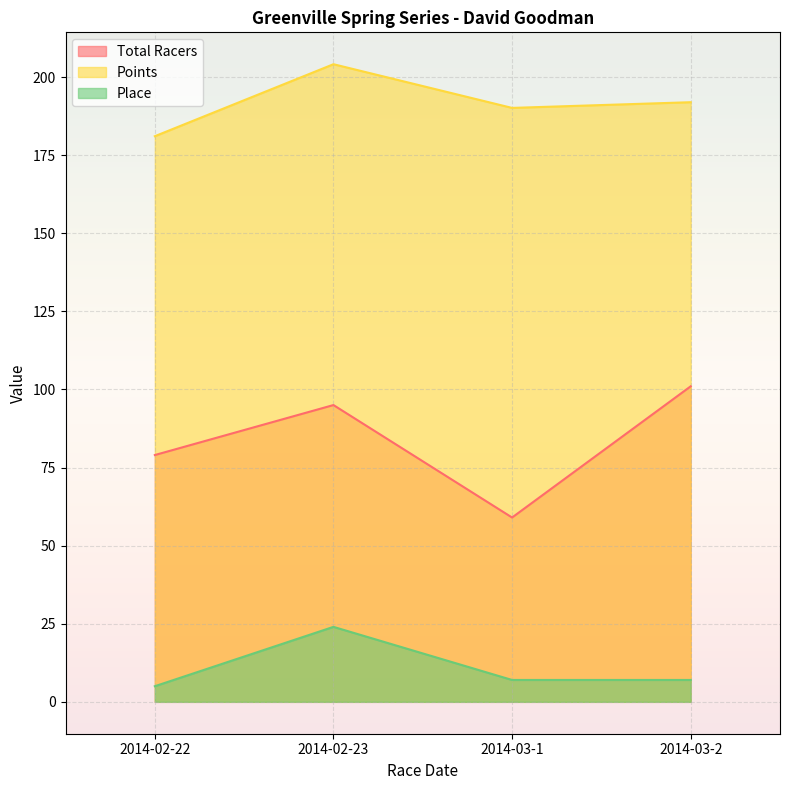

Which series has the widest spread of values?

Total Racers